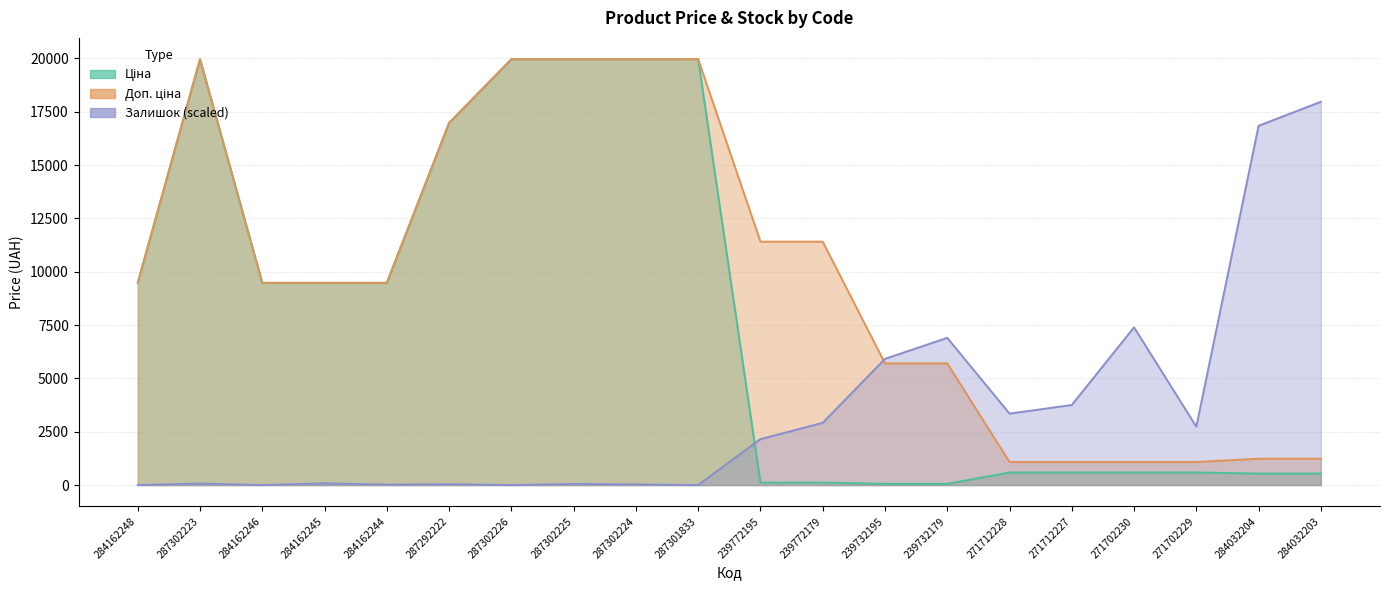

In Залишок, how many points are lower than both neighbors (excluding endpoints)?

6